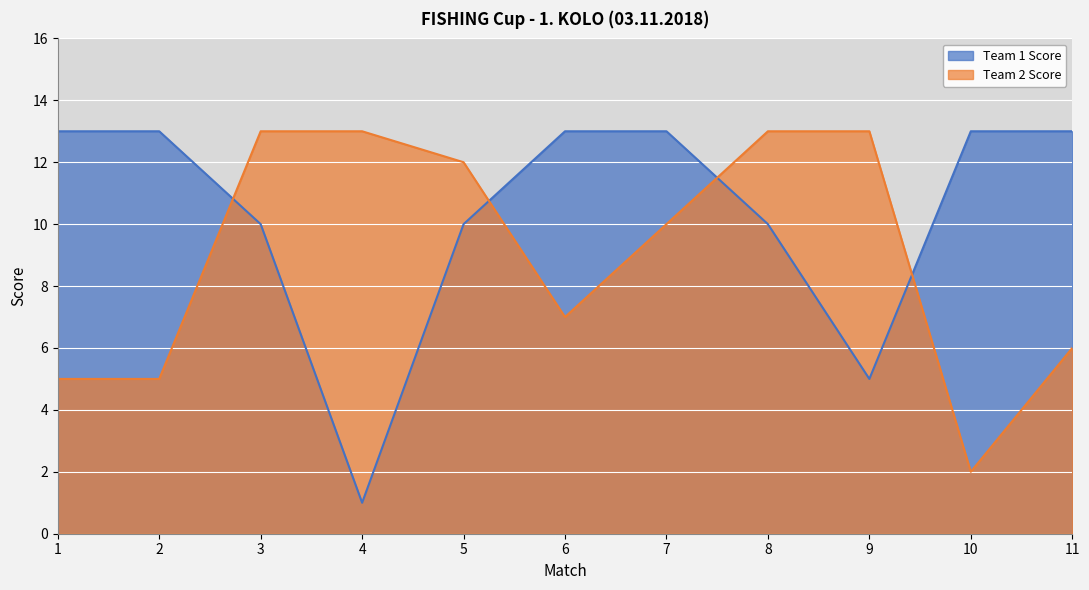

What are all the series names shown in the legend?

Team 1 Score, Team 2 Score